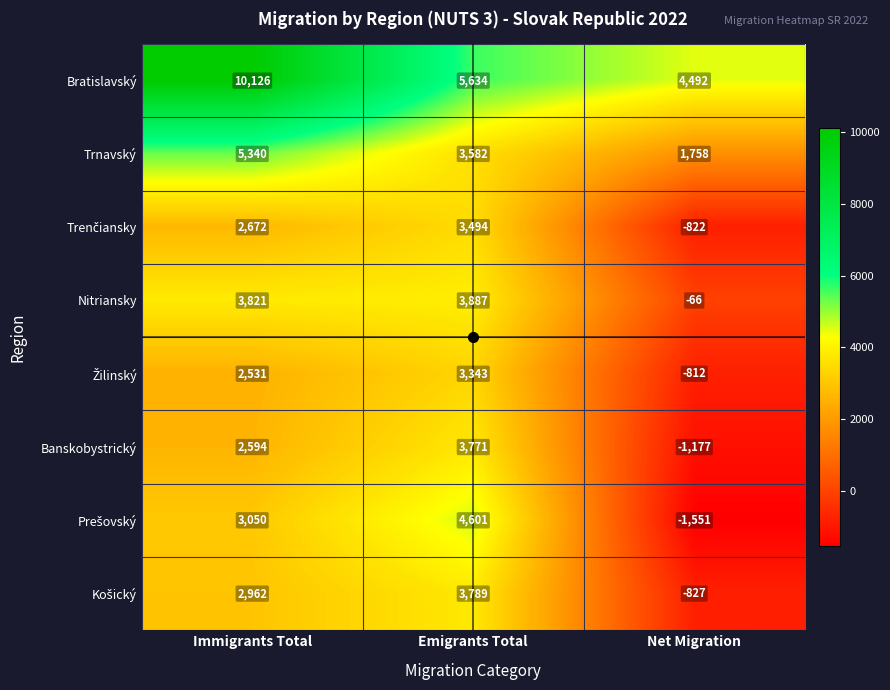

What is the minimum value shown in the chart?

-1551